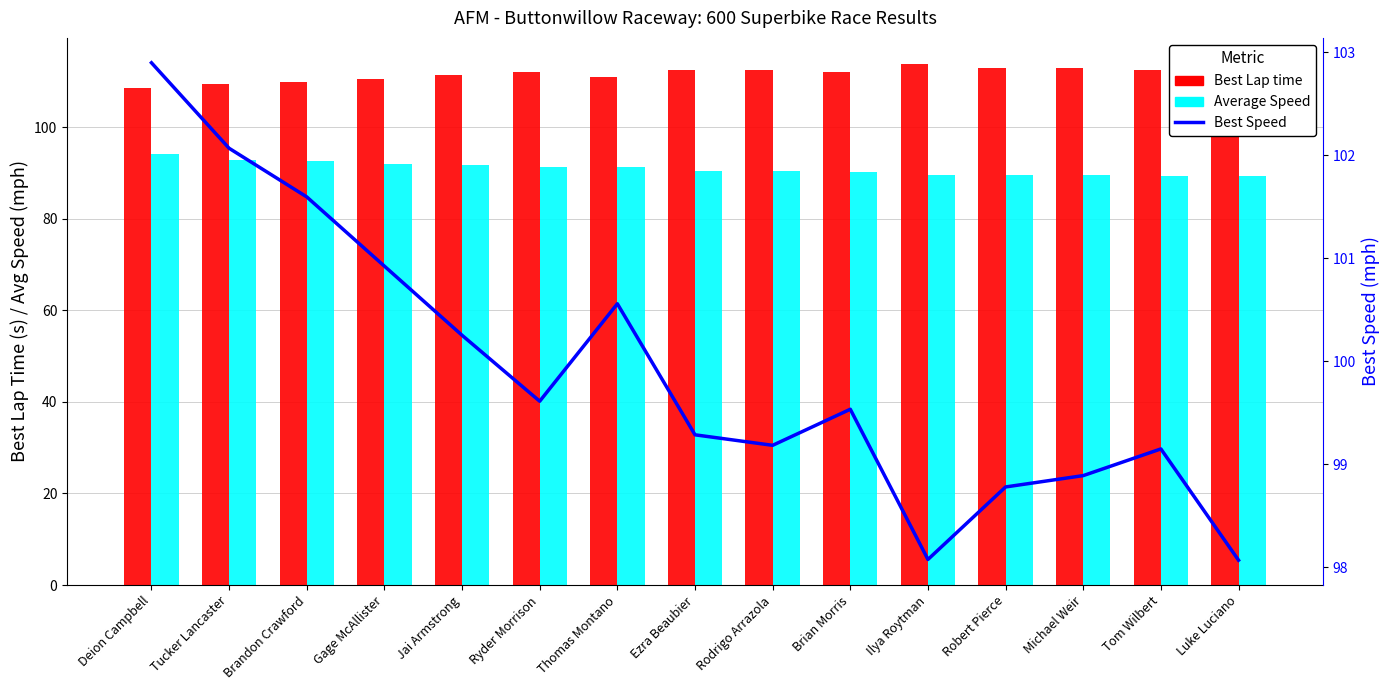

What is the difference between the second highest and minimum values in the Best Lap time series?

5.3